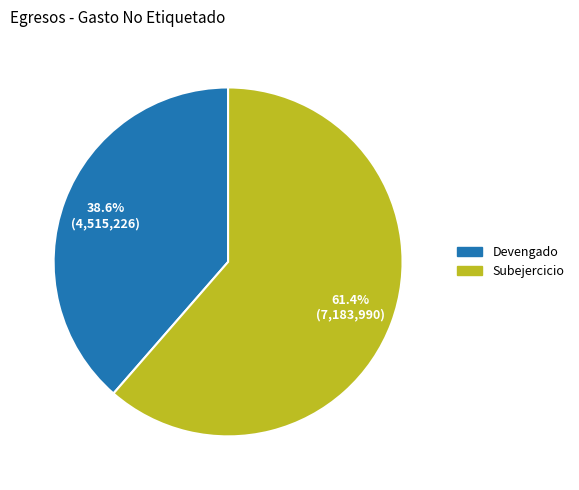

Count the number of slices in the pie.

2